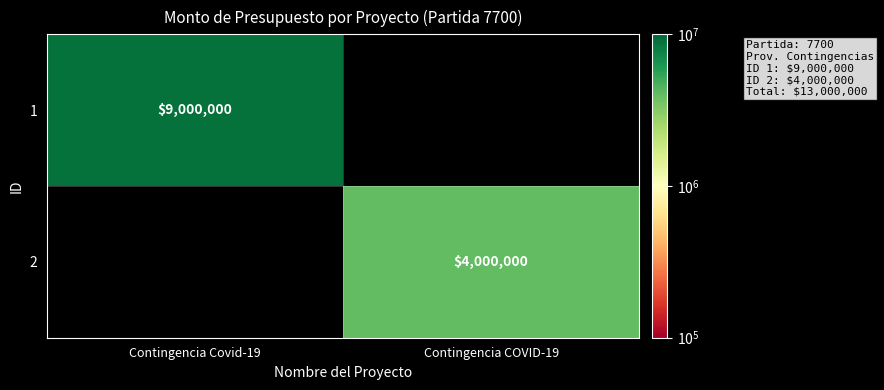

The value of 1 at Contingencia Covid-19 is 9000000. True or false?

True